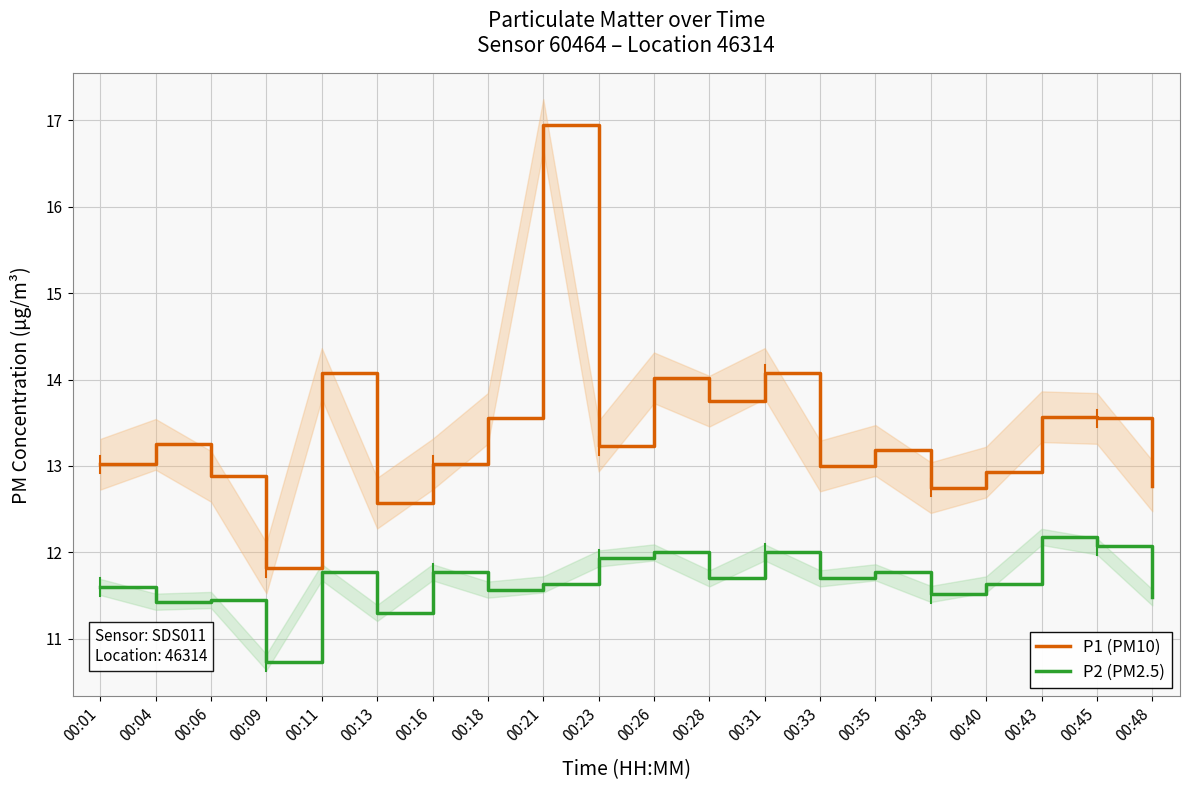

Where is the first local minimum for P2 (PM2.5)?

00:04